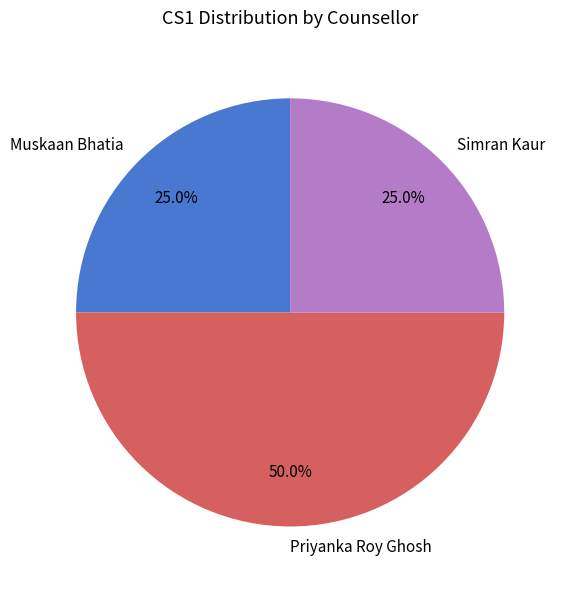

What is the ratio of the value at Priyanka Roy Ghosh to the value at Simran Kaur?

2.0